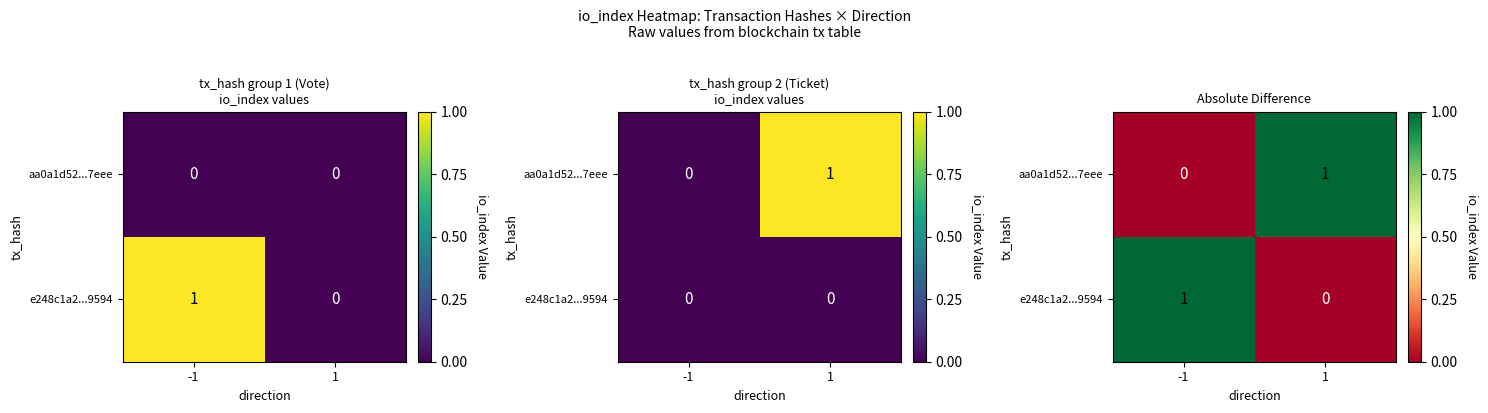

Which series changed the most between -1 and 1?

e248c1a2...9594